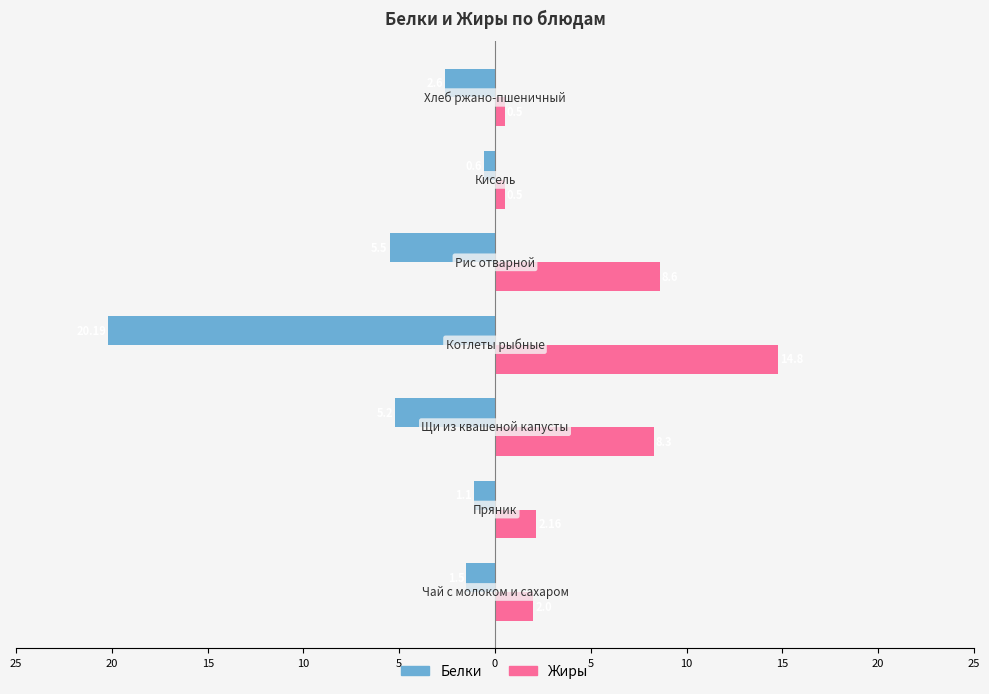

What are all the series names shown in the legend?

Белки, Жиры